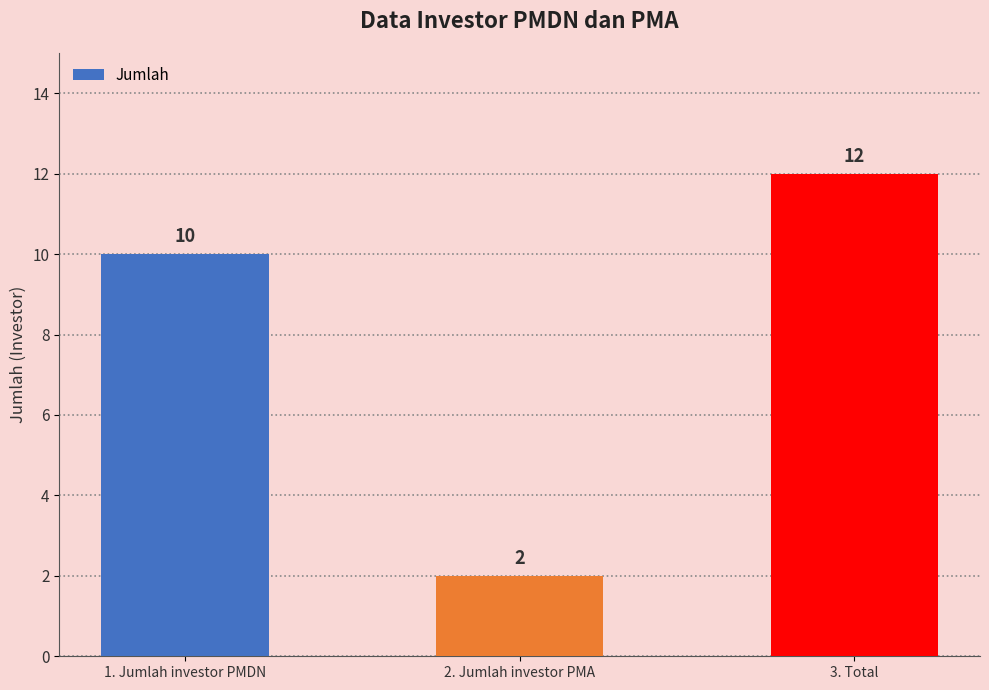

List the labels in order of value, largest first.

3. Total, 1. Jumlah investor PMDN, 2. Jumlah investor PMA